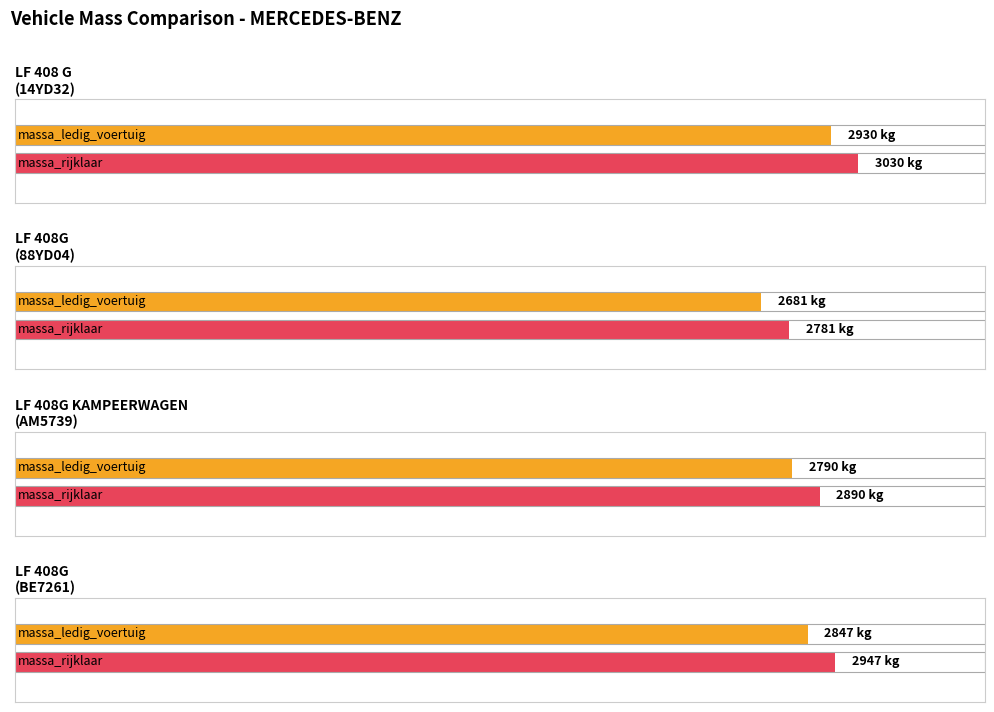

At which label is massa_rijklaar closest to 2905?

LF 408G KAMPEERWAGEN